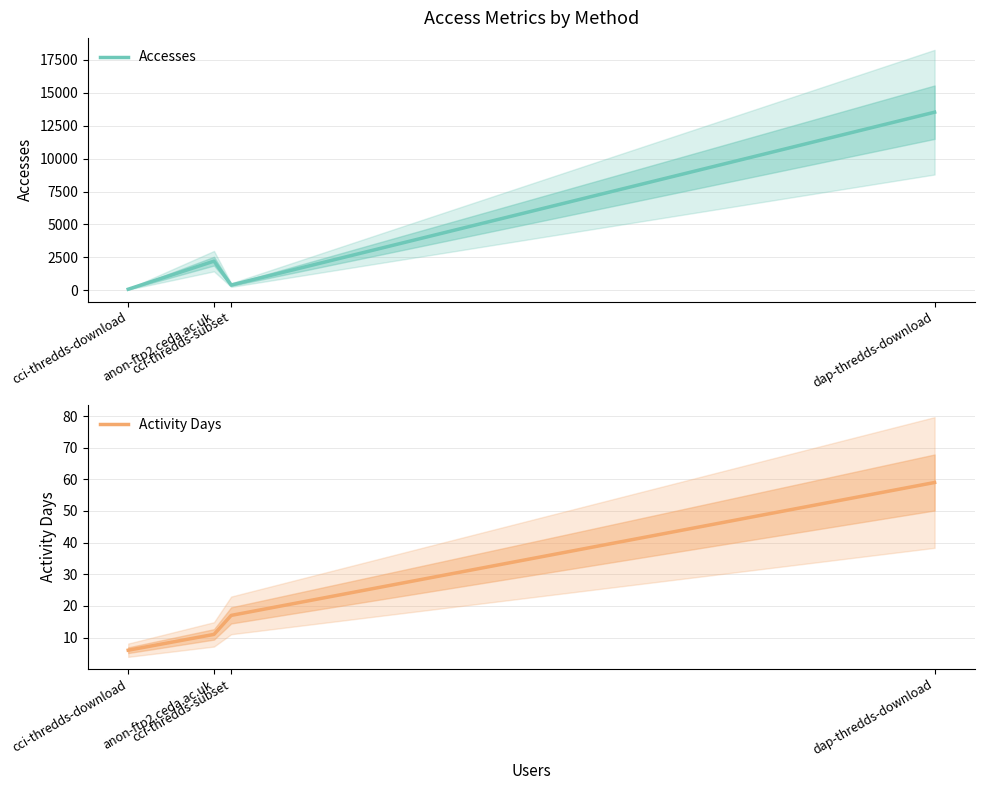

True or false: Accesses has a value of 394 at cci-thredds-subset.

True